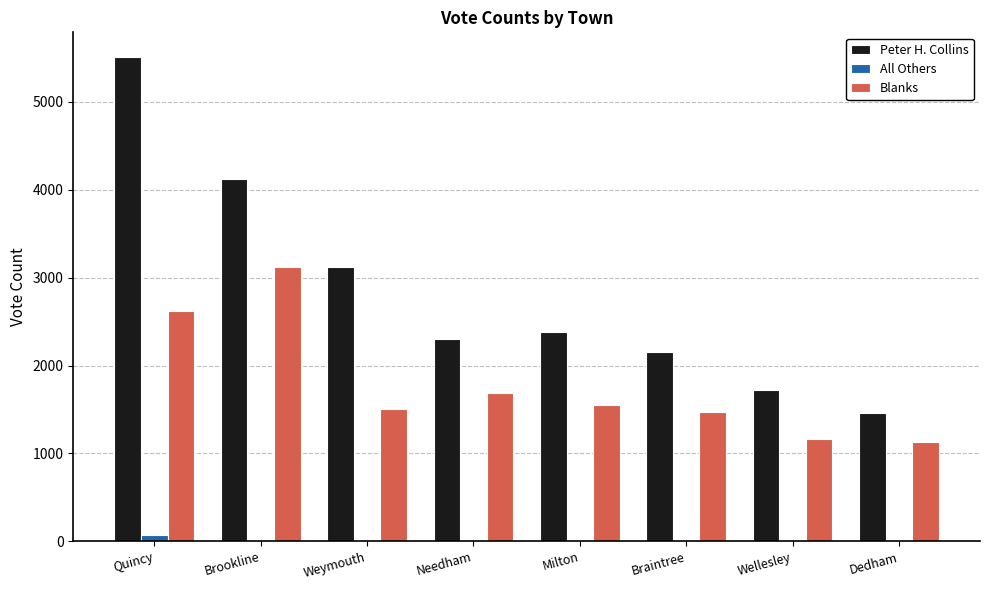

True or false: Peter H. Collins has a value of 2157 at Braintree.

True